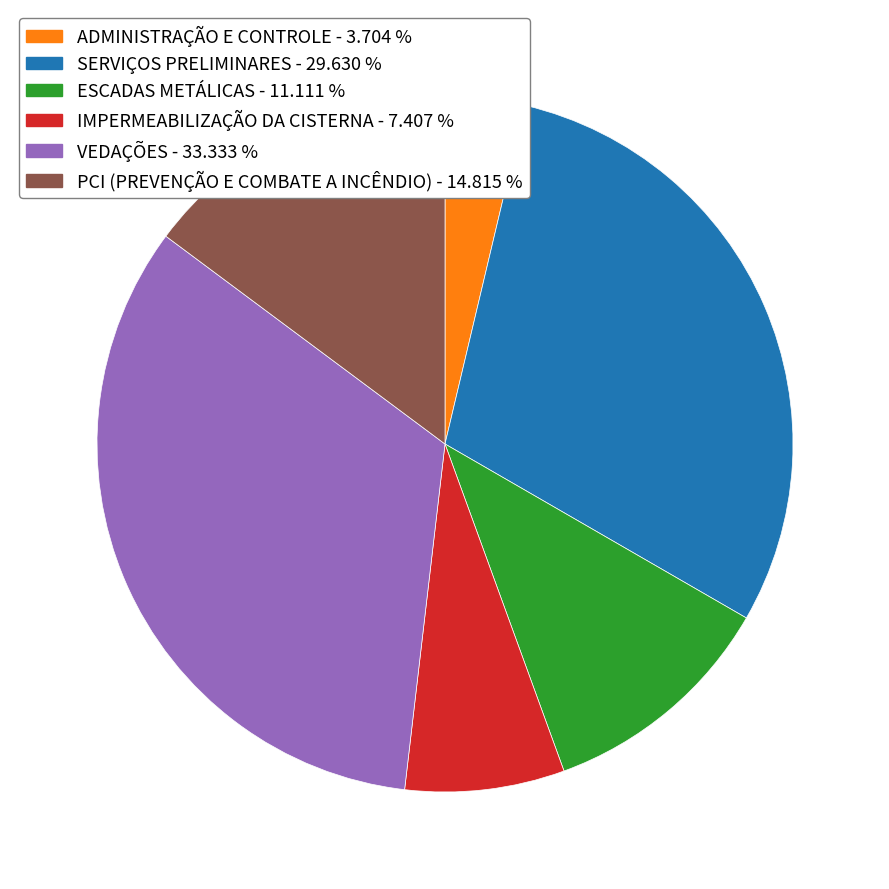

How many slices are in this pie chart?

6